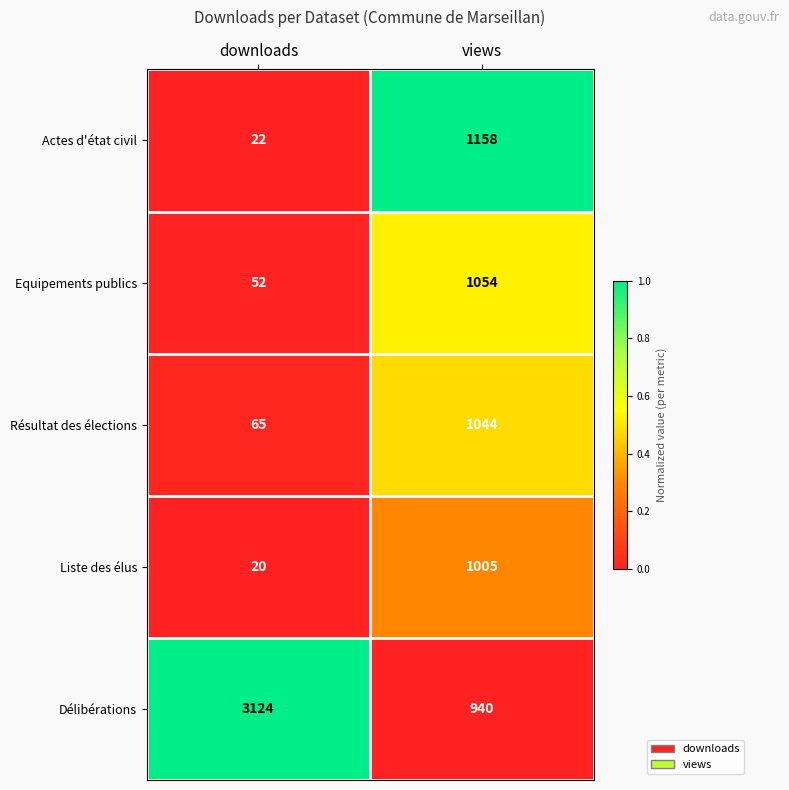

Reading left to right, what are all the values shown in this chart?

Actes d'état civil: 22	1158
Equipements publics: 52	1054
Résultat des élections: 65	1044
Liste des élus: 20	1005
Délibérations: 3124	940